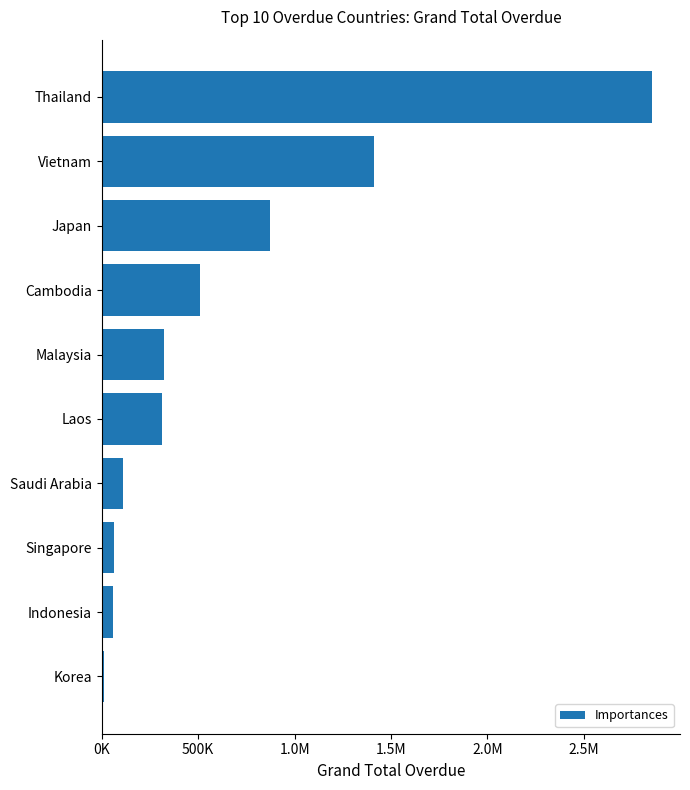

Does the chart contain any negative values?

No